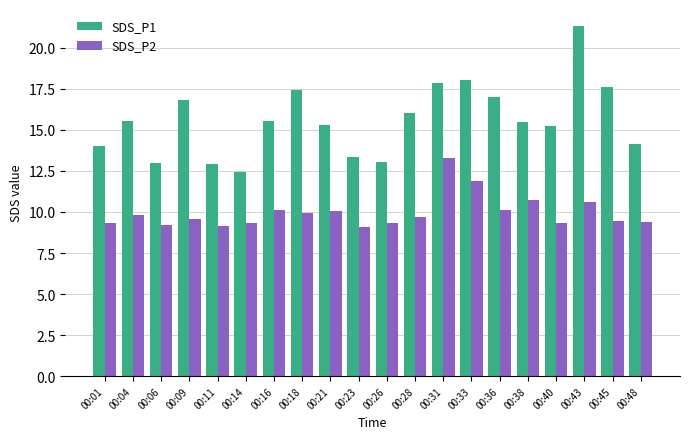

What is the sum of the SDS_P1 values at 00:33 and 00:14?

30.5